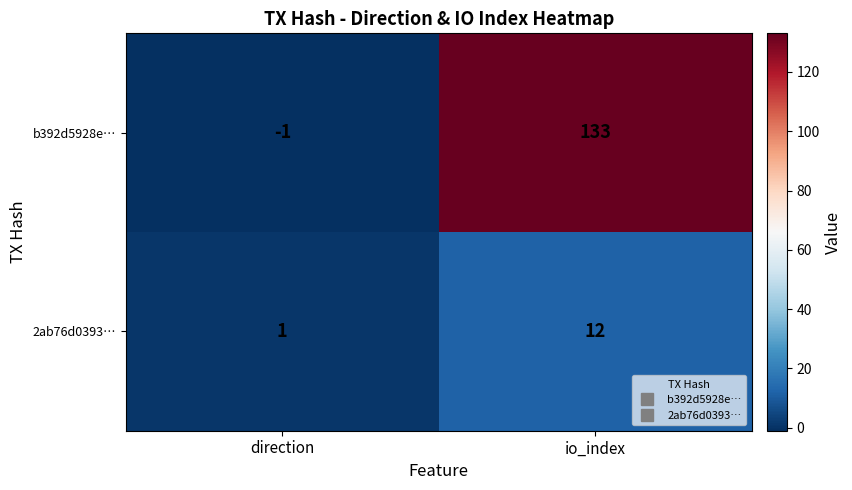

Reading right to left, transcribe all the data shown in this chart.

b392d5928e…: 133	-1
2ab76d0393…: 12	1